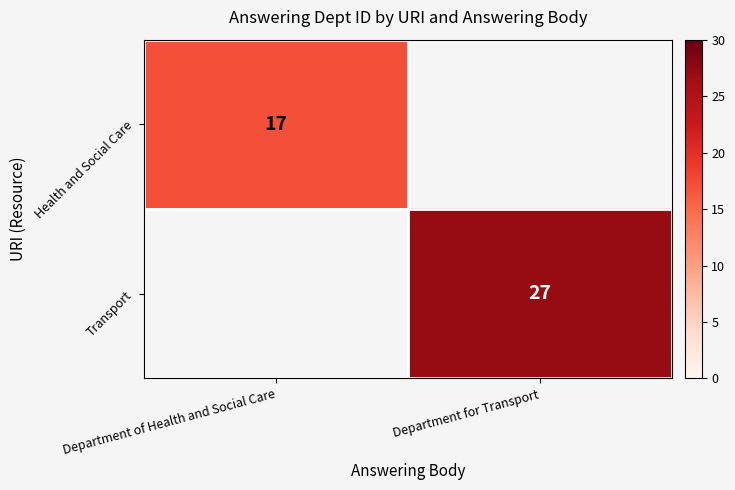

Is it true that Transport equals 27 at Department for Transport?

True